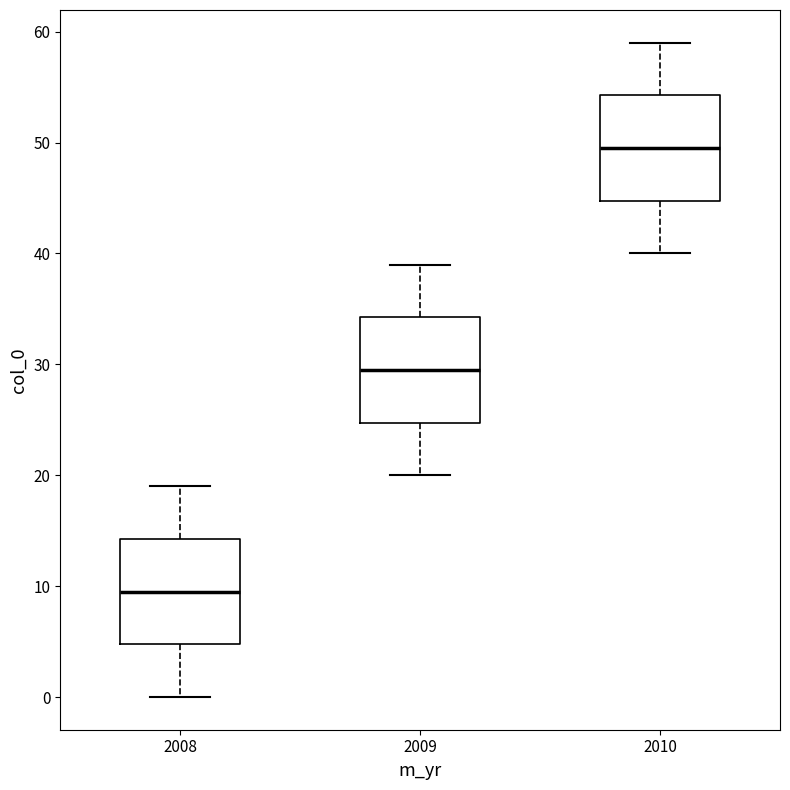

Where is the lower edge of the box at x = 2008 on the y-axis? The values are not printed on the chart, so give them approximately, as read against the axis.

5